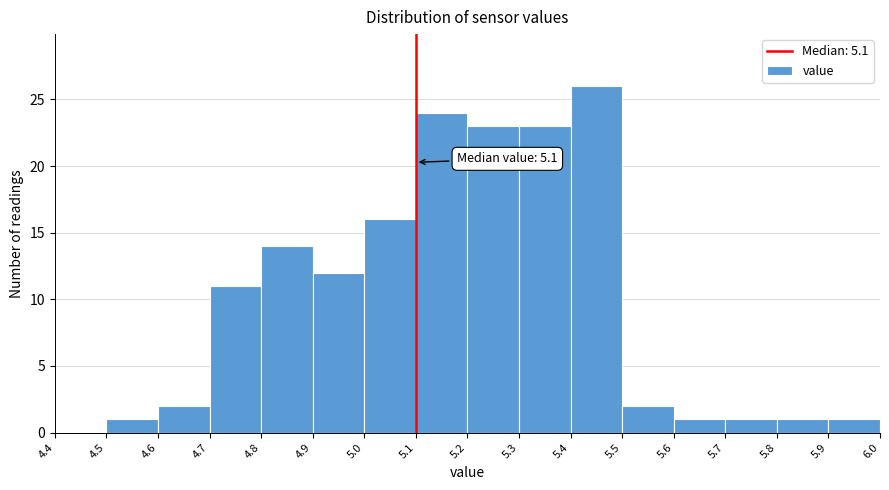

Which range on the x-axis has the tallest bar?

5.4 to 5.5